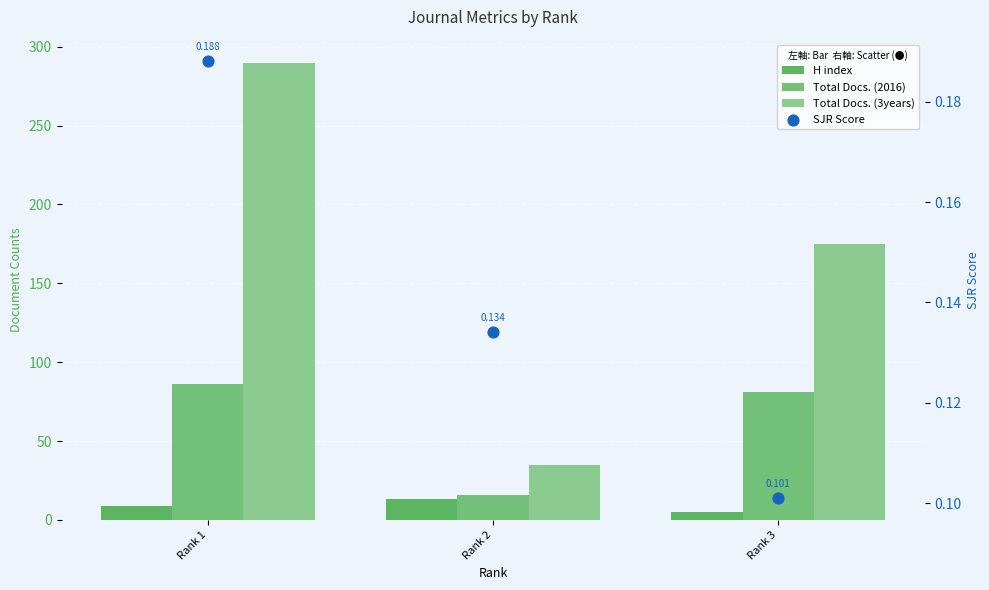

Which series contains the lowest Y value?

SJR Score